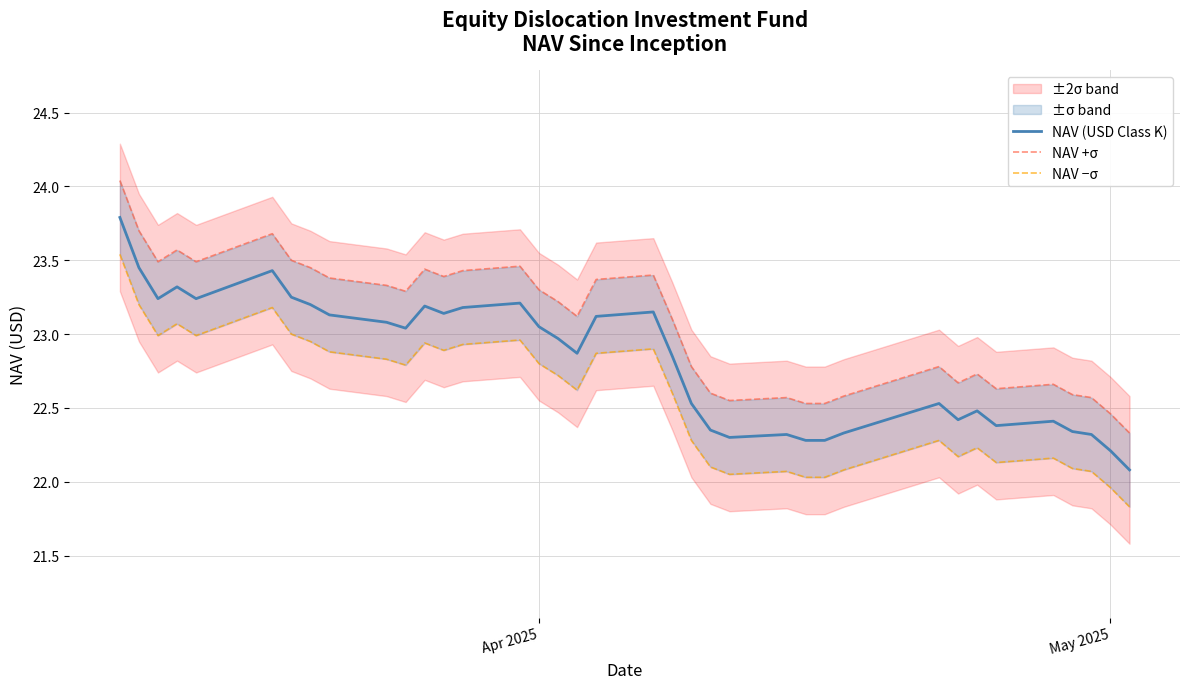

What is the maximum value for NAV (USD Class K)?

23.8